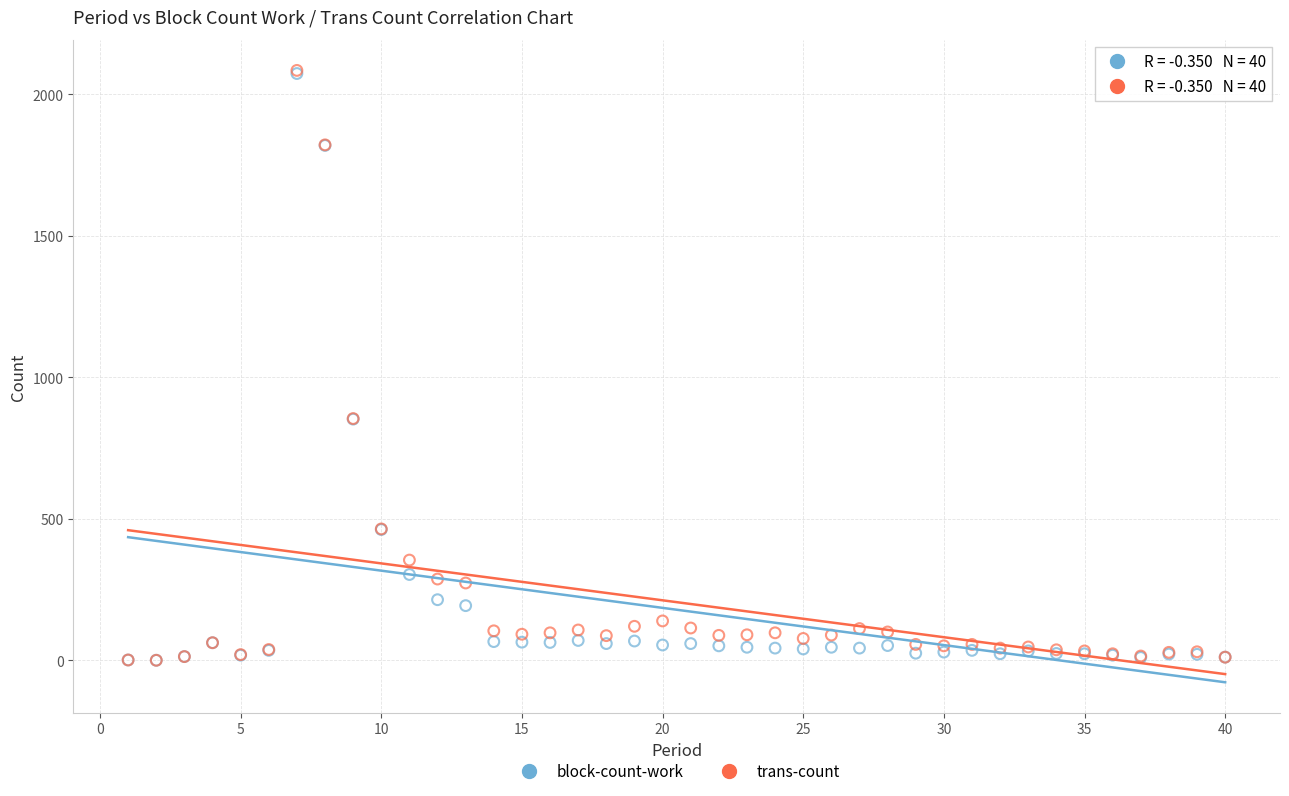

What are all the series names shown in the legend?

block-count-work, trans-count